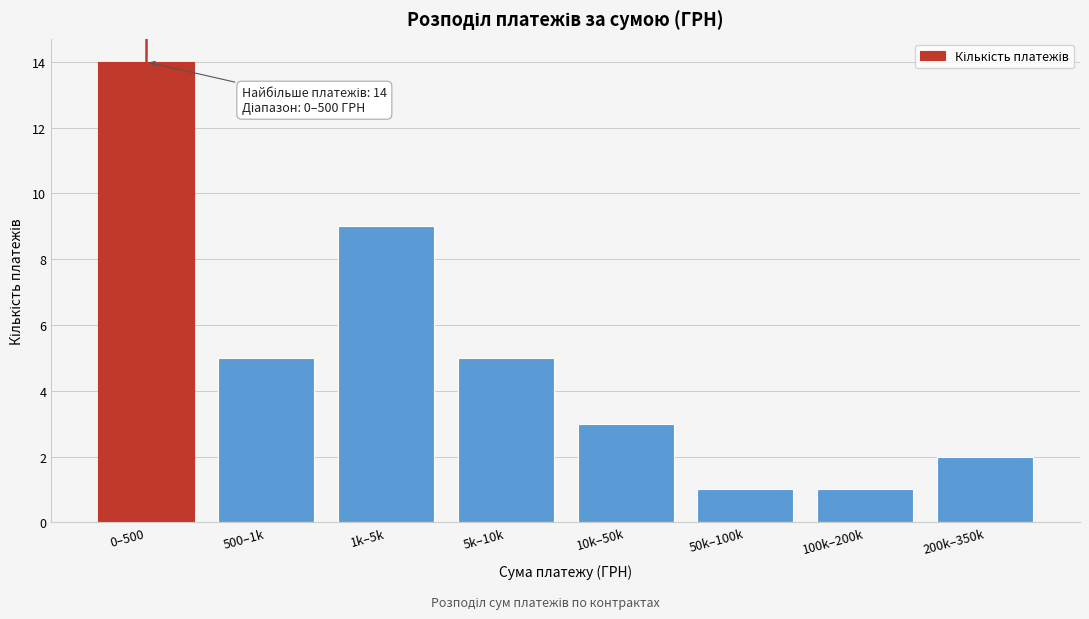

Reading left to right, transcribe all the data shown in this chart.

0–500=14	500–1k=5	1k–5k=9	5k–10k=5	10k–50k=3	50k–100k=1	100k–200k=1	200k–350k=2